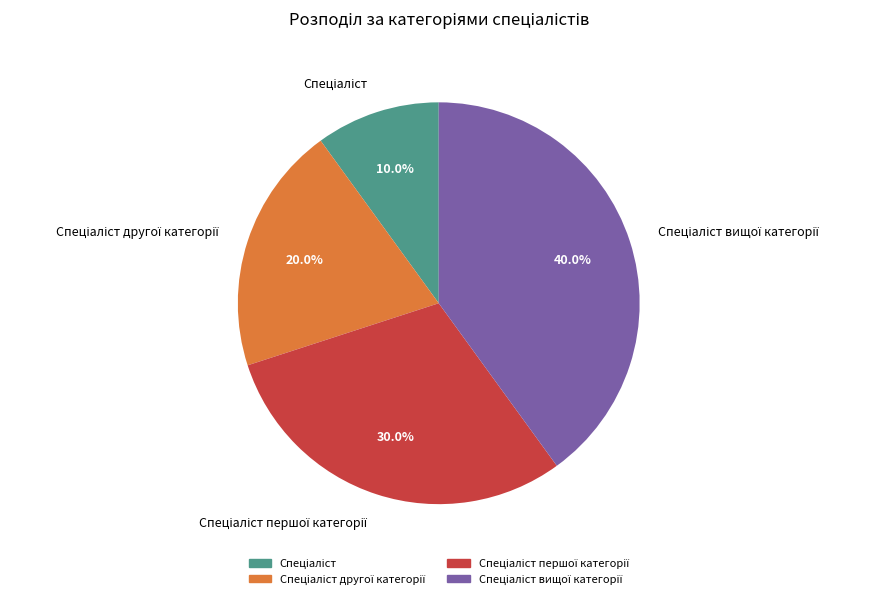

Is there any slice that represents more than half of the pie?

No